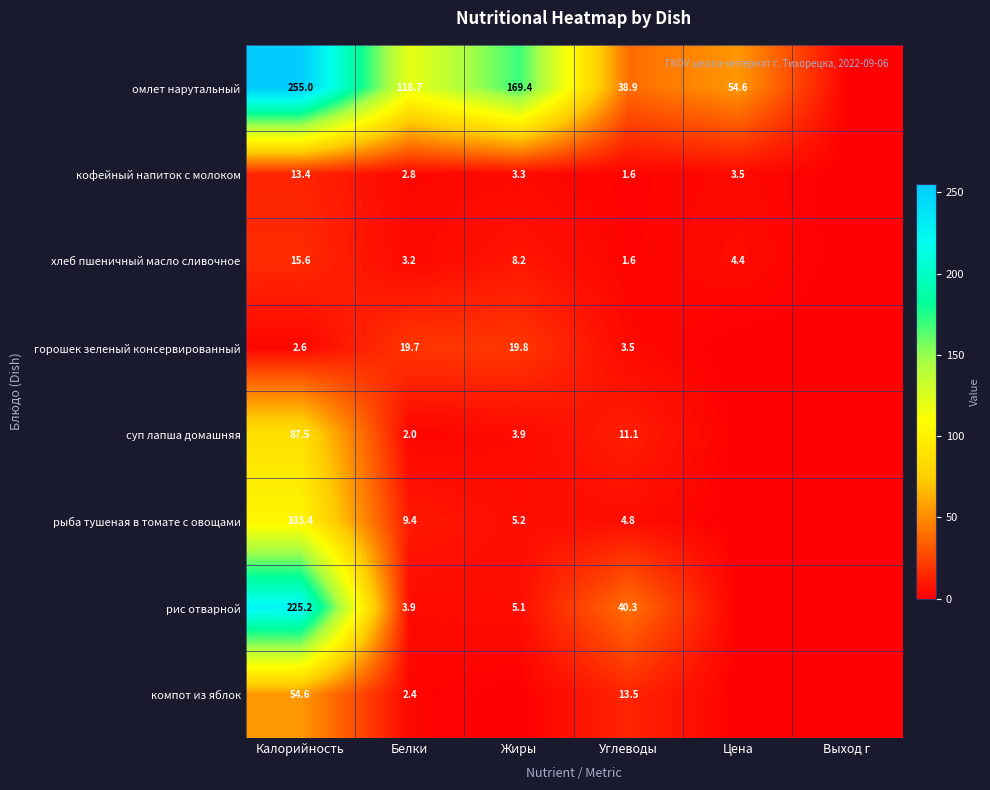

The хлеб пшеничный масло сливочное series shows 4.4 at Цена. True or false?

True